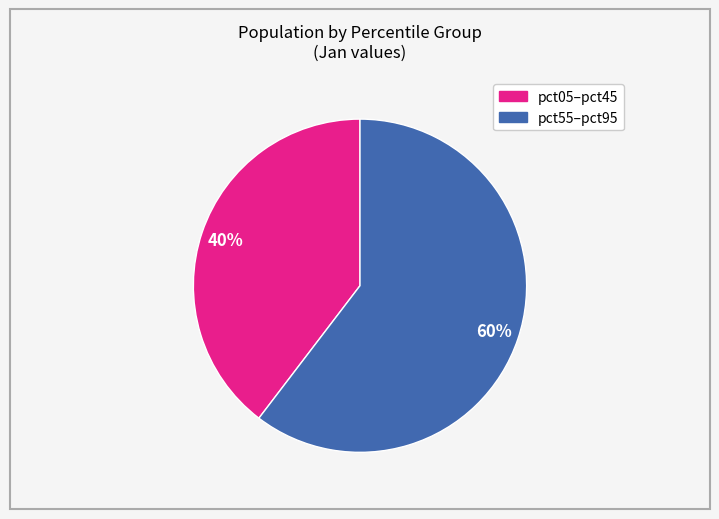

How many slices are in this pie chart?

2